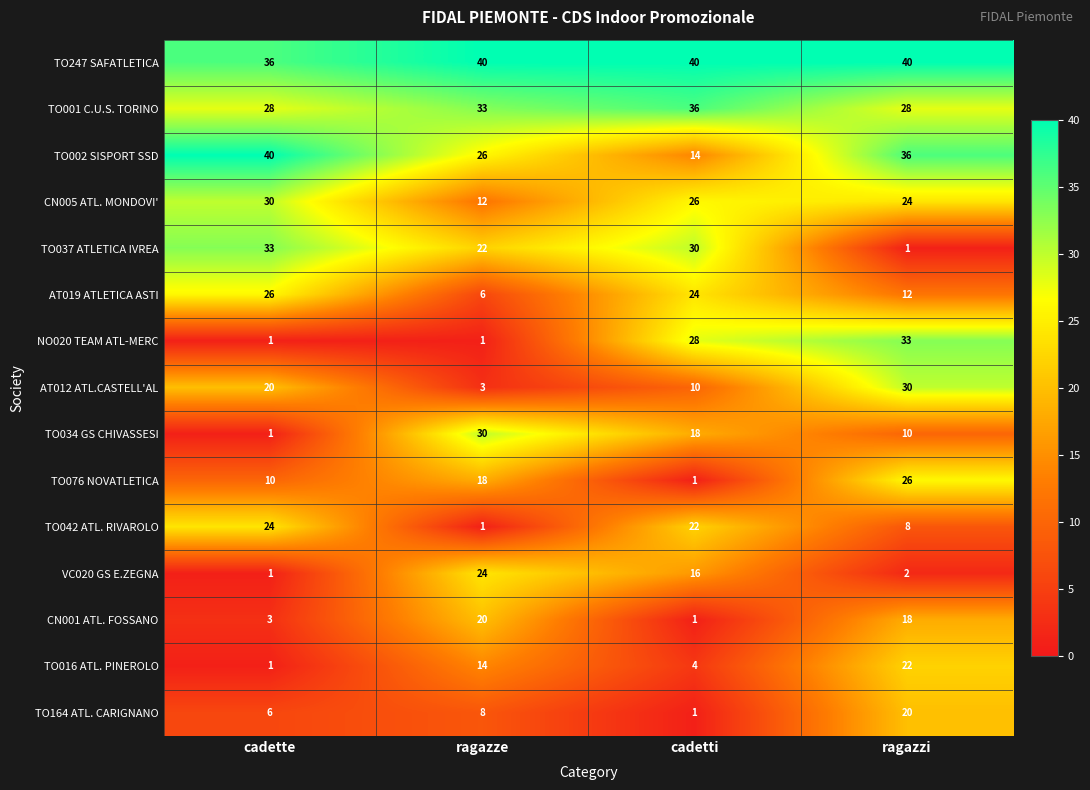

How many TO016 ATL. PINEROLO values are between 4 and 22?

3